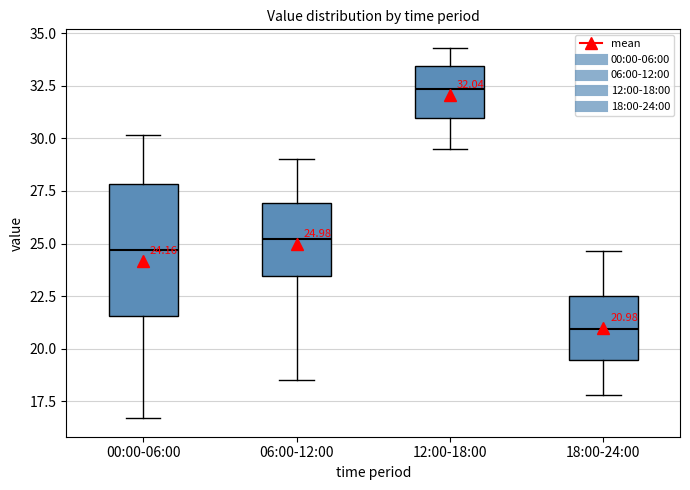

Which box is the tallest, from its lower edge to its upper edge?

00:00-06:00